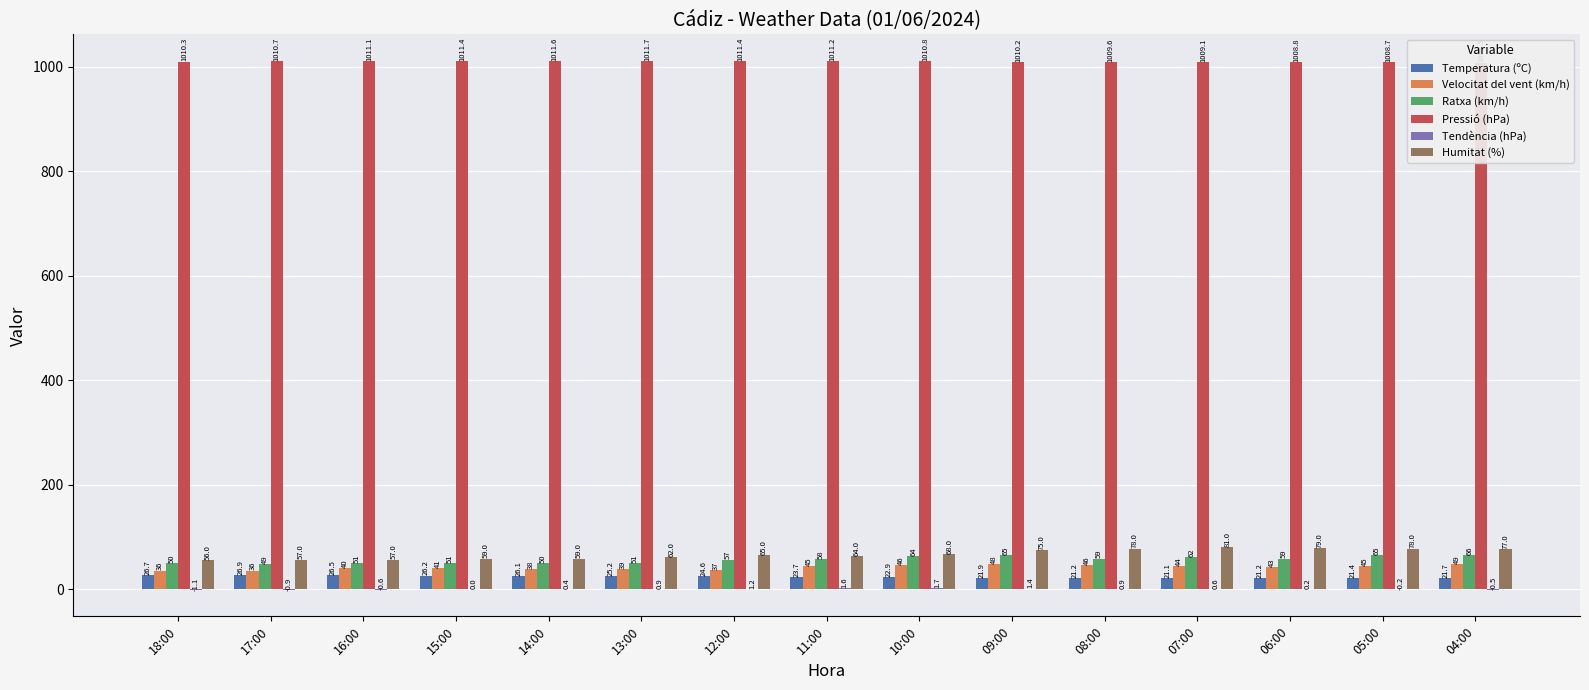

What is the value of the Tendència (hPa) bar at the 2nd from the left?

-0.9